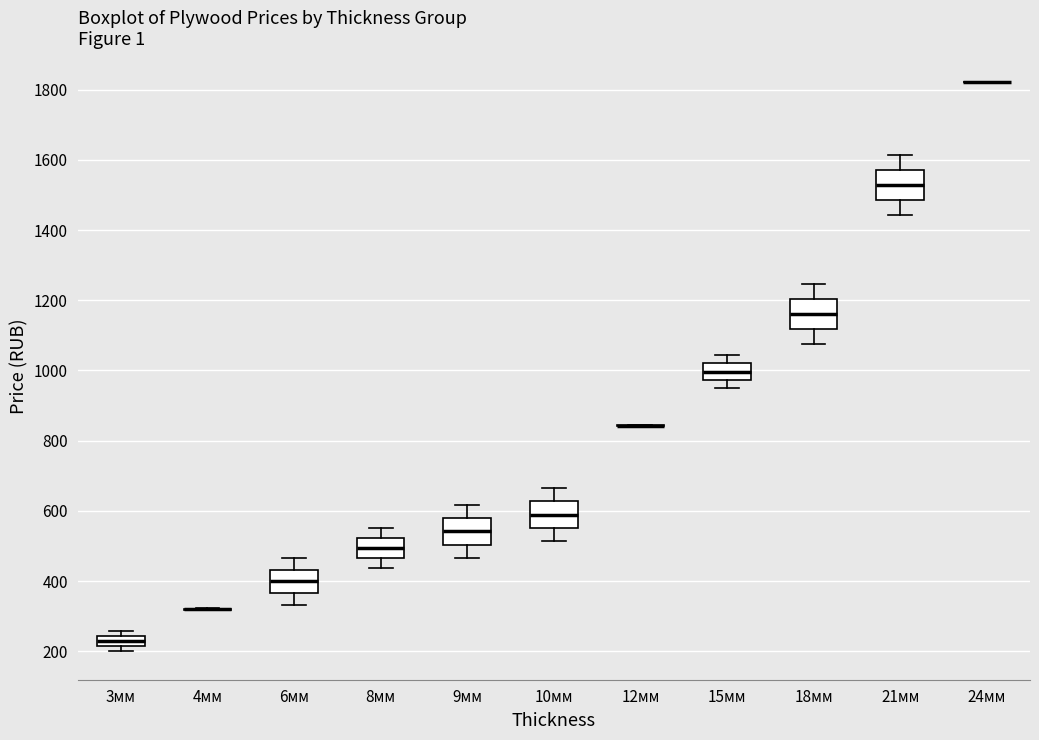

Where does the upper whisker of the box for 6мм end on the y-axis? The values are not printed on the chart, so give them approximately, as read against the axis.

460